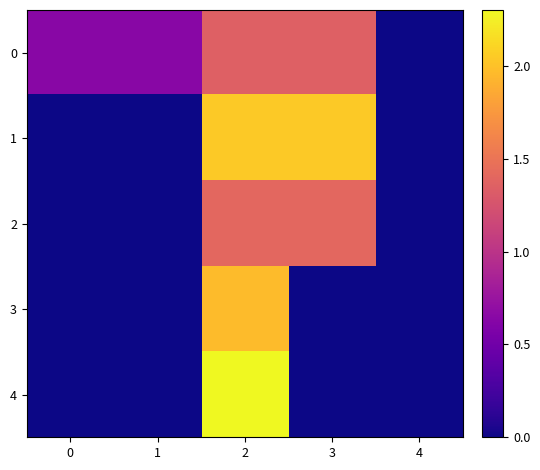

At which category does the chart reach its peak across all series?

2